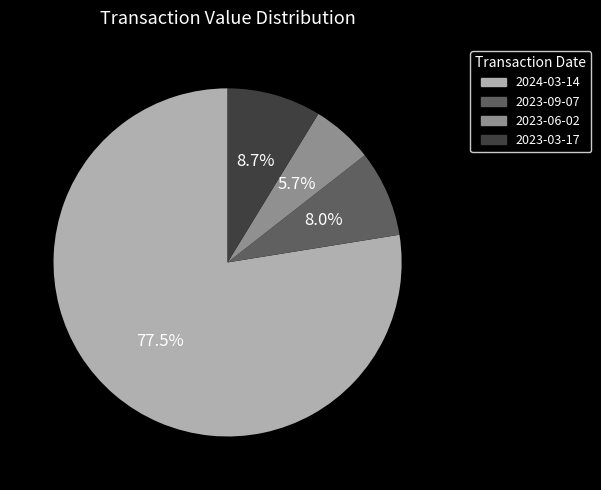

How many slices are in this pie chart?

4